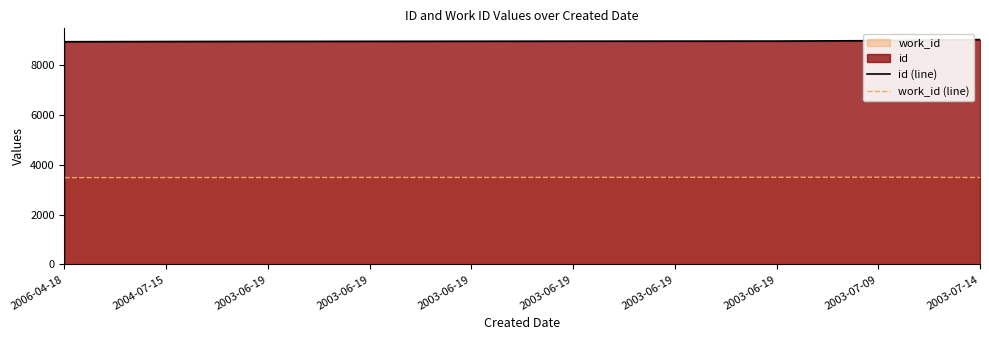

What is the value of the work_id (line) point at the 3rd from the left?

3492